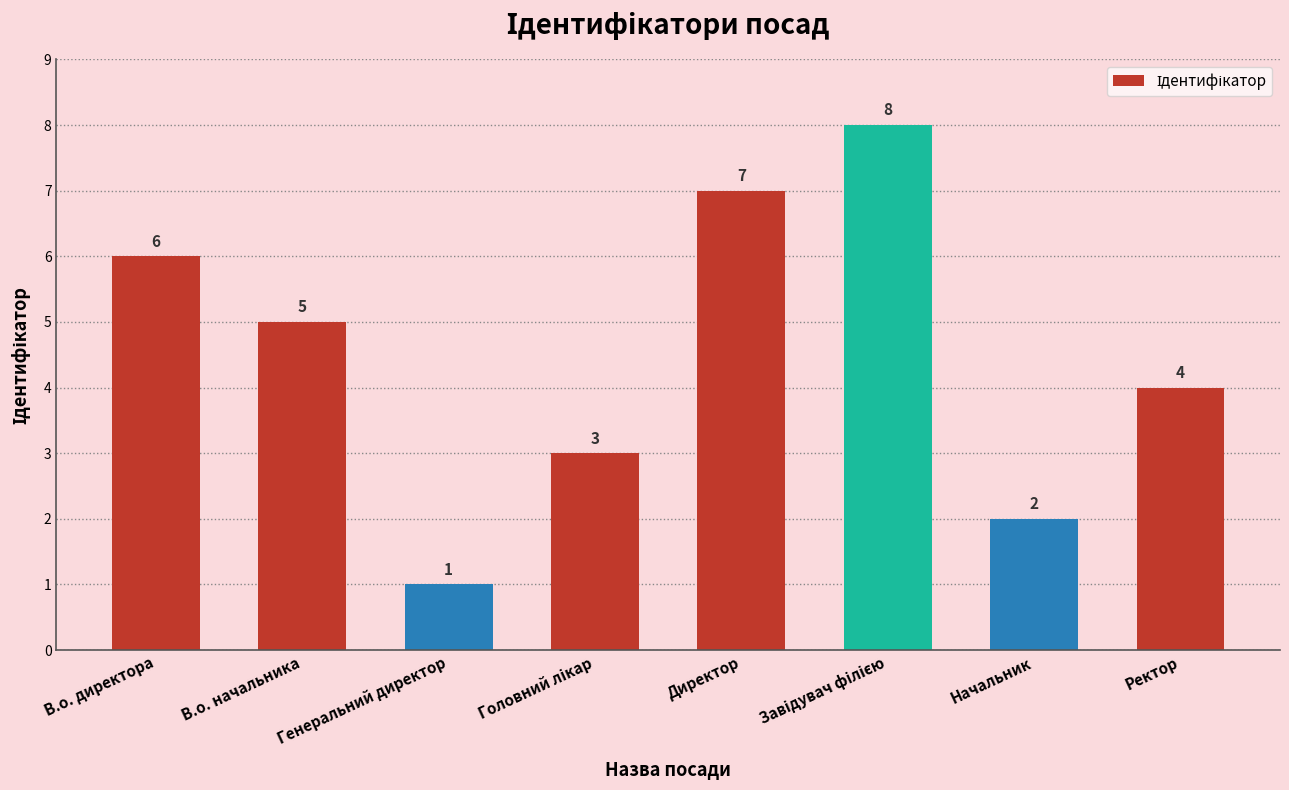

What is the label of the 1st bar from the left?

В.о. директора